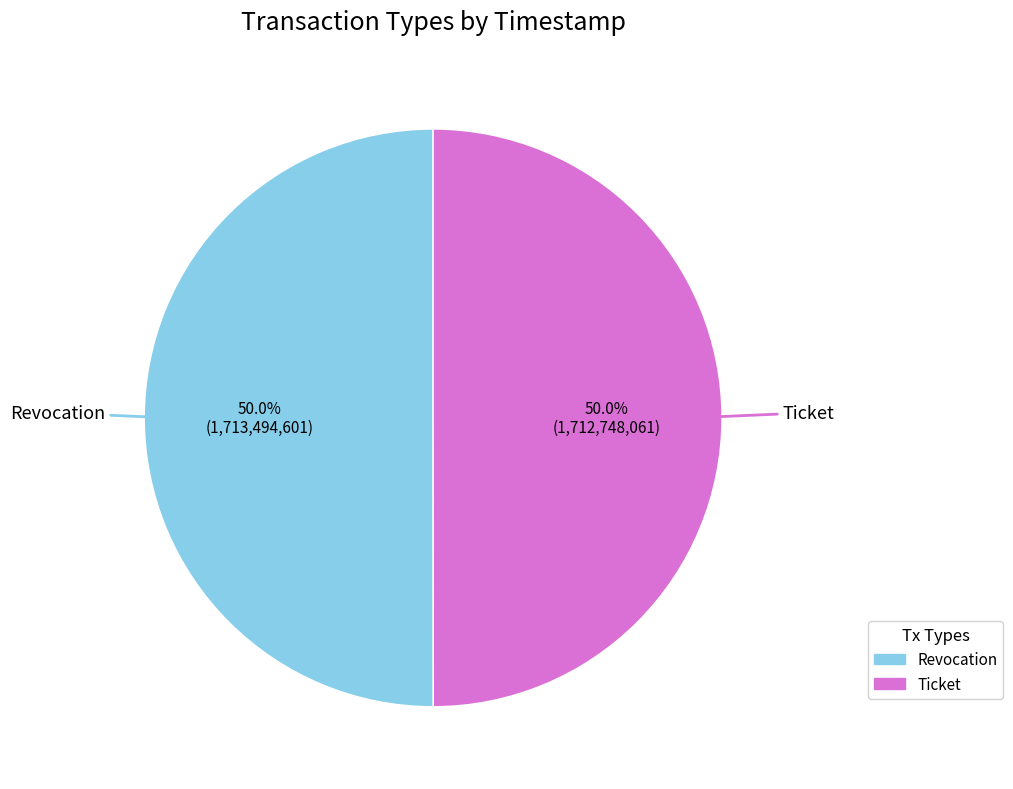

Approximately how many times larger is the value at Revocation compared to Ticket?

1.0